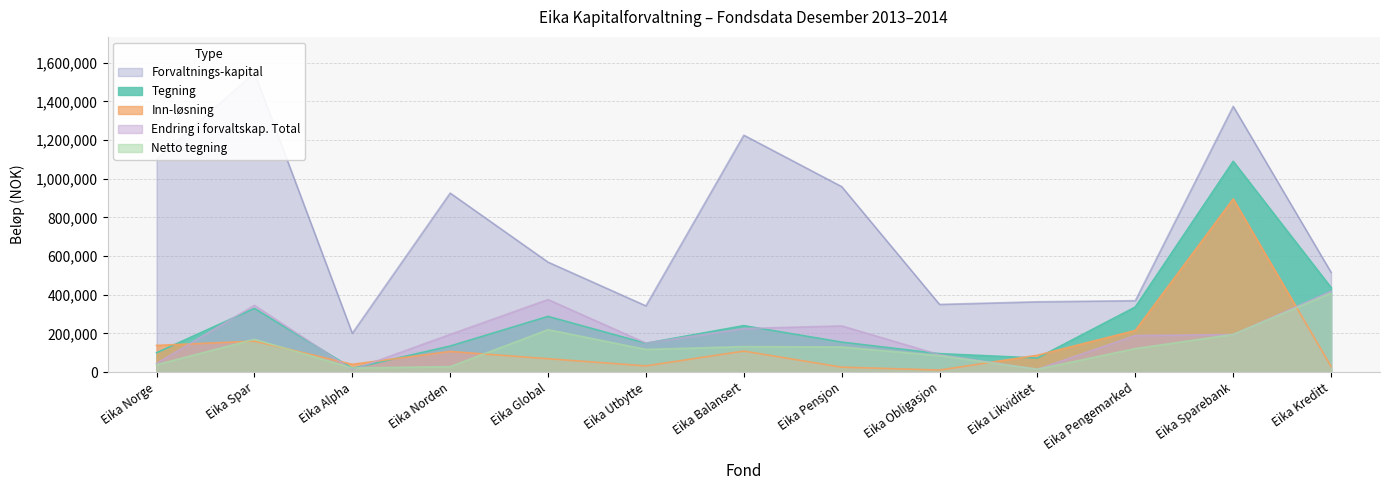

True or false: Inn-løsning has a value of 155385 at Eika Likviditet.

False